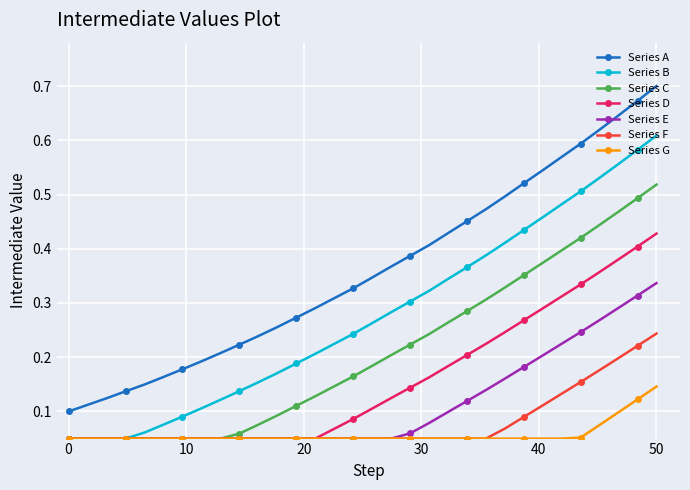

Which series has the largest range (max minus min)?

Series A